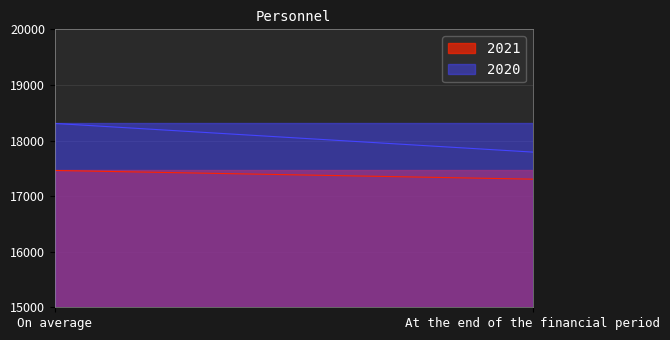

How many data points in 2021 are less than 17461?

1